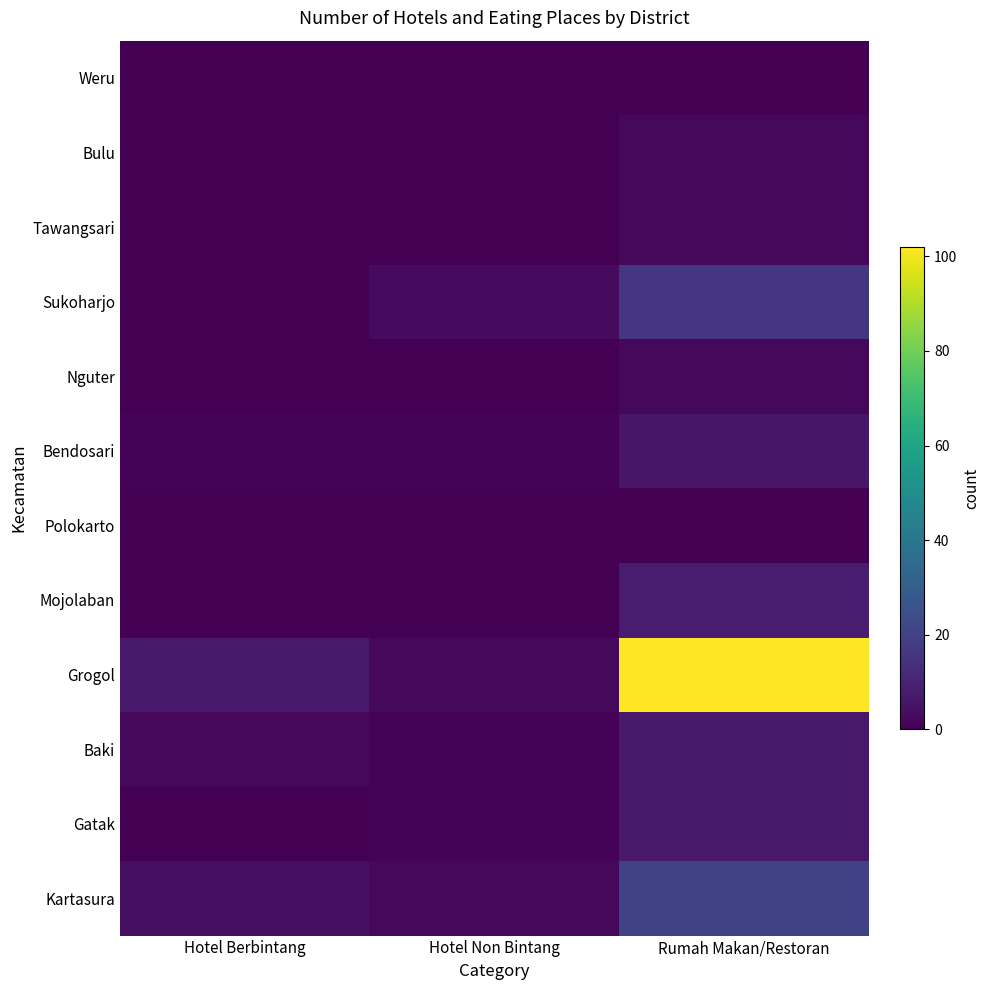

At which category is the sum across all series the highest?

Rumah Makan/Restoran